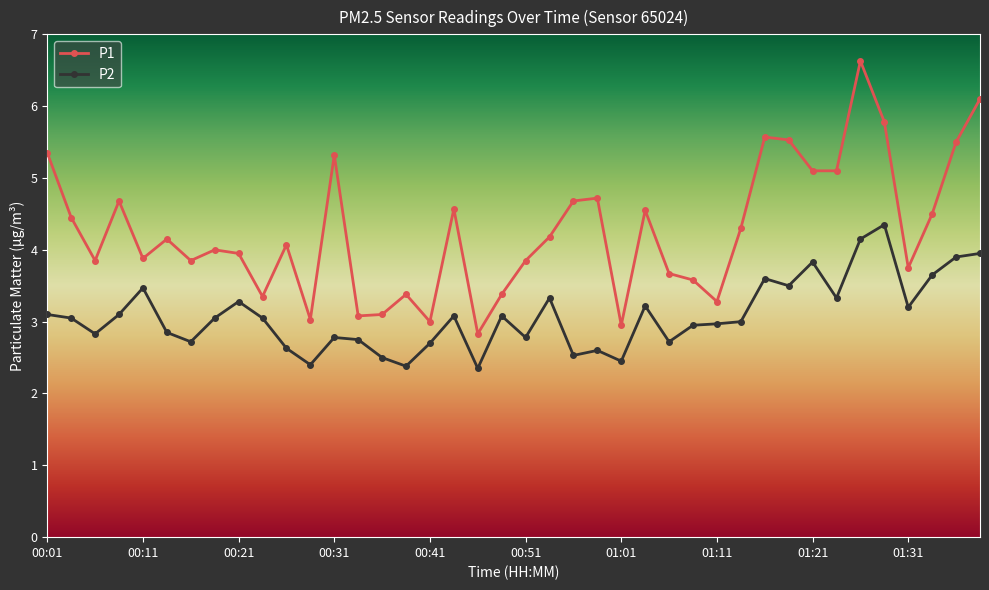

Which series has the largest range (max minus min)?

P1